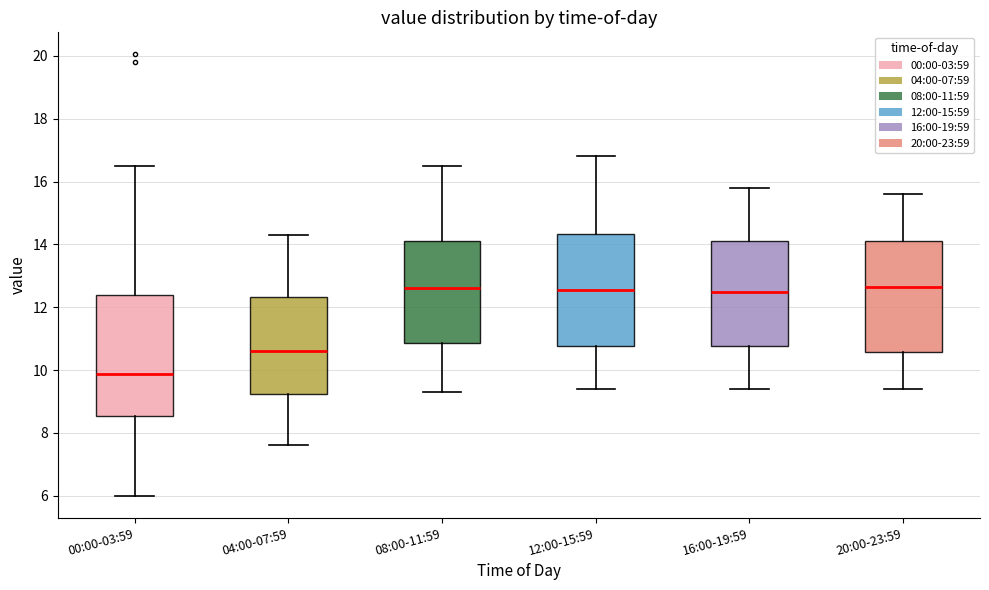

Where does the lower whisker of the box for 20:00-23:59 end on the y-axis? The values are not printed on the chart, so give them approximately, as read against the axis.

9.4